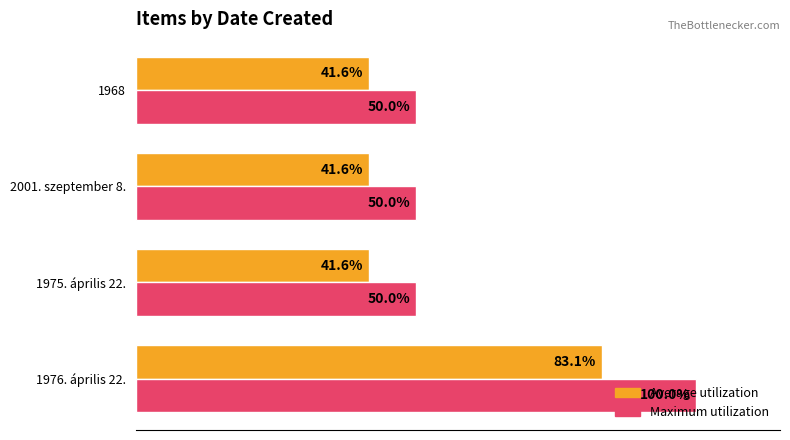

At which category is the sum across all series the highest?

1976. április 22.